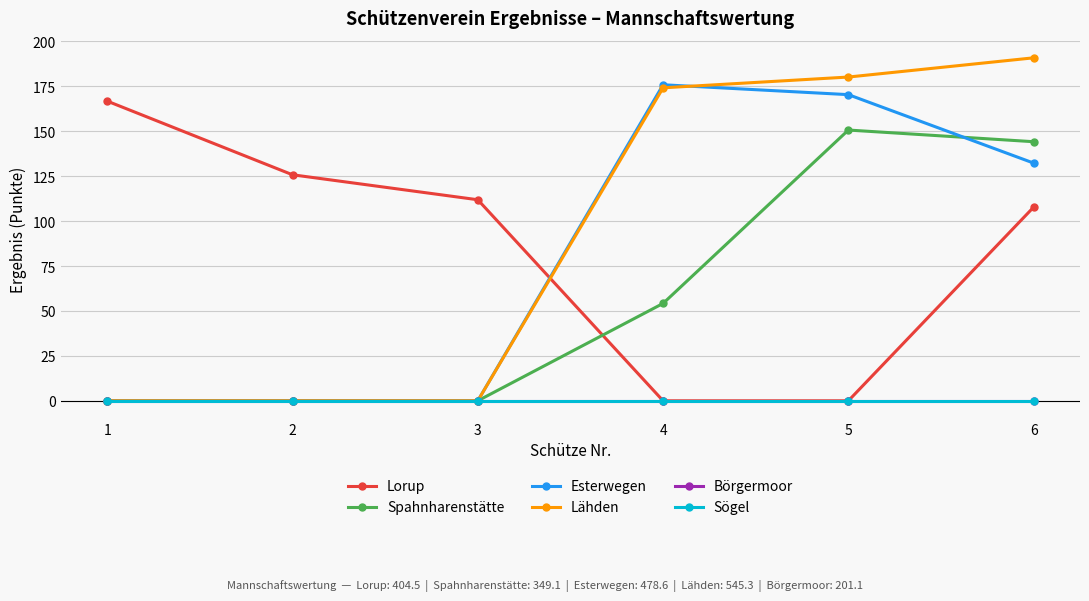

Does the chart have visible grid lines?

Yes